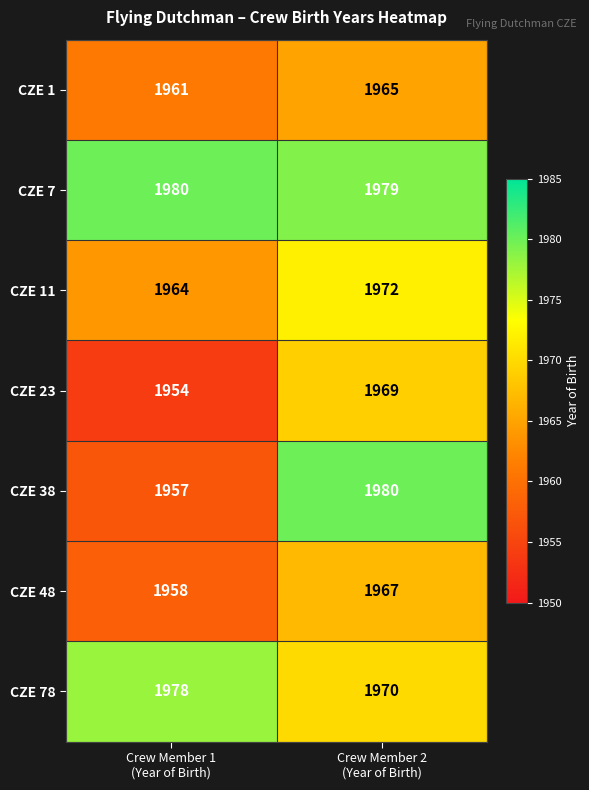

Which series has the largest range (max minus min)?

CZE 38